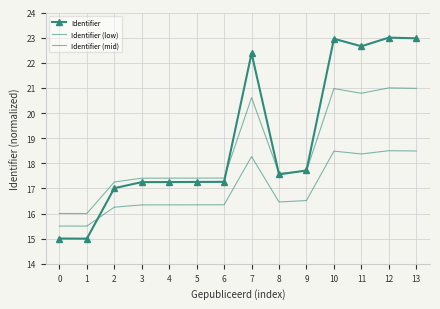

Is it true that Identifier (mid) equals 8.3 at 1?

False